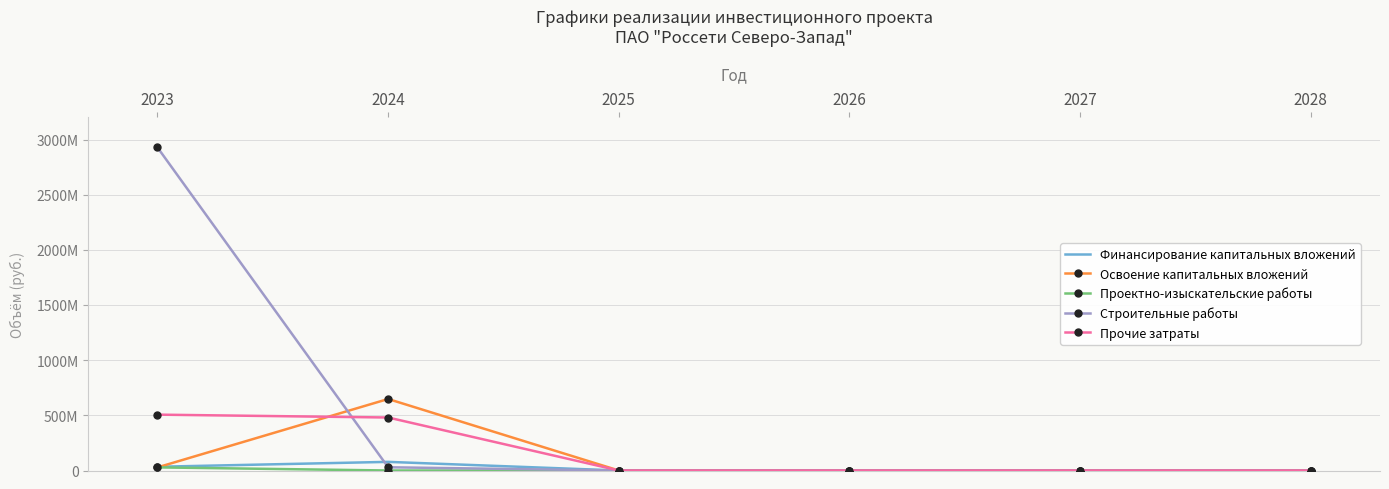

Is it true that Проектно-изыскательские работы equals 0.0 at 2025?

True